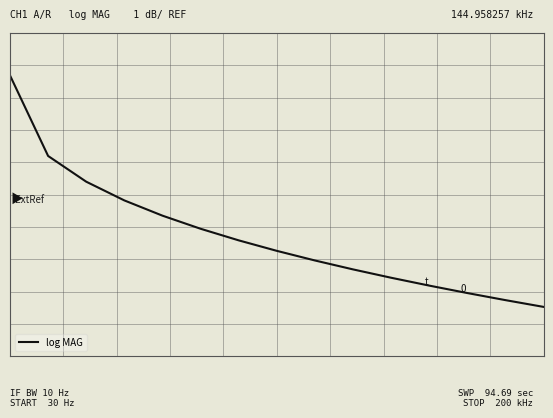

What is the minimum value shown in the chart?

-13.6